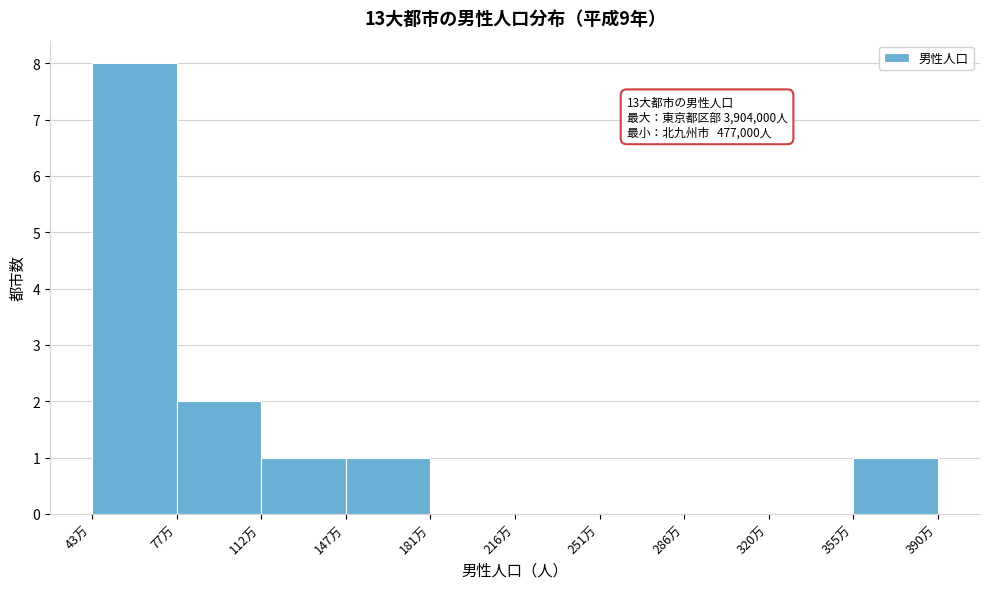

Reading left to right, what are all the values shown in this chart?

43万=8	77万=2	112万=1	147万=1	181万=0	216万=0	251万=0	286万=0	320万=0	355万=1